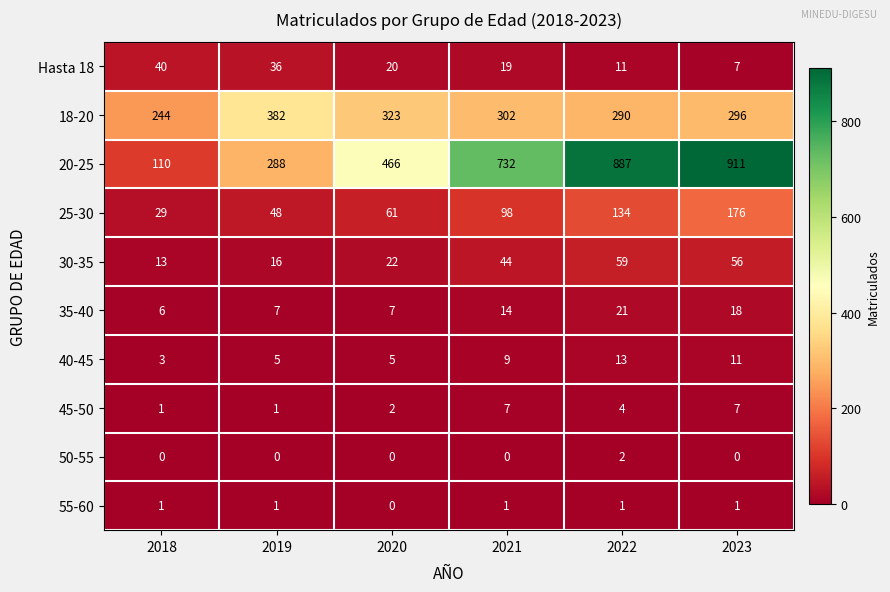

Is it true that 50-55 equals 0 at 2023?

True